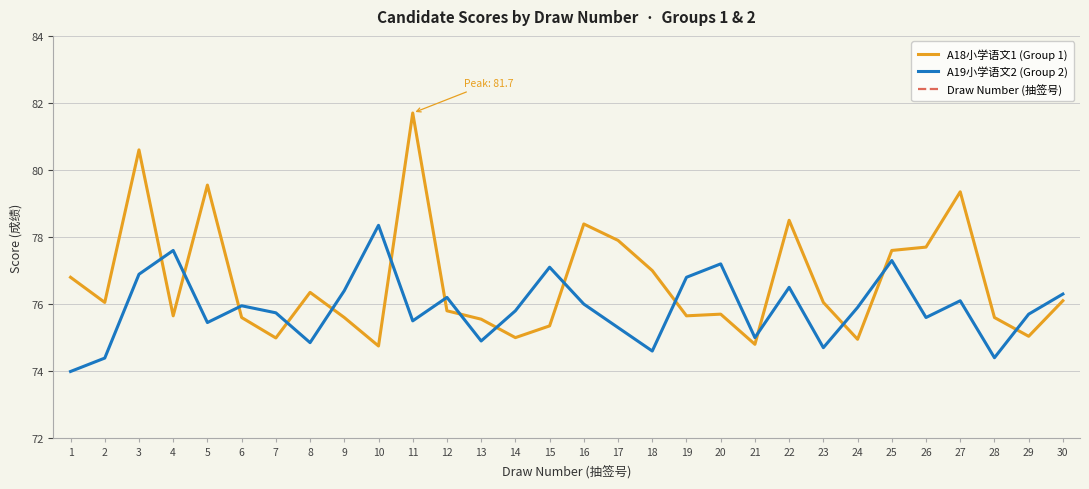

Rank the categories by A19小学语文2 (Group 2) value from lowest to highest.

1, 2, 28, 18, 23, 8, 13, 21, 17, 5, 11, 26, 29, 7, 14, 24, 6, 16, 27, 12, 30, 9, 22, 19, 3, 15, 20, 25, 4, 10